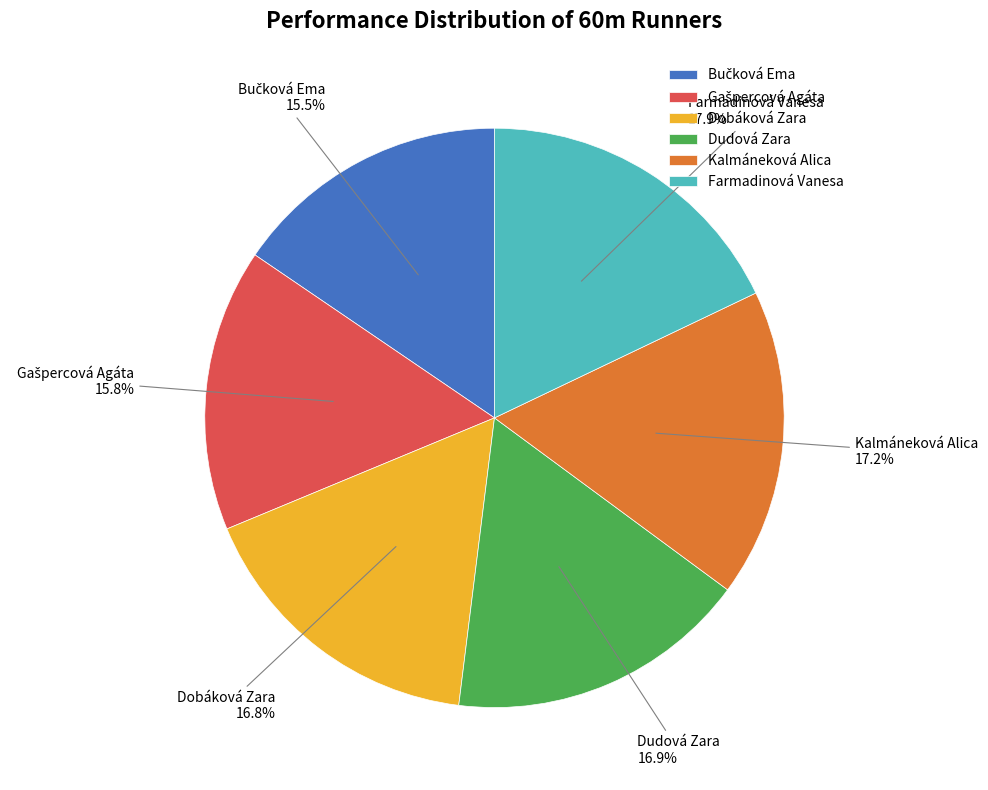

Does Dudová Zara account for over 50% of the chart?

No